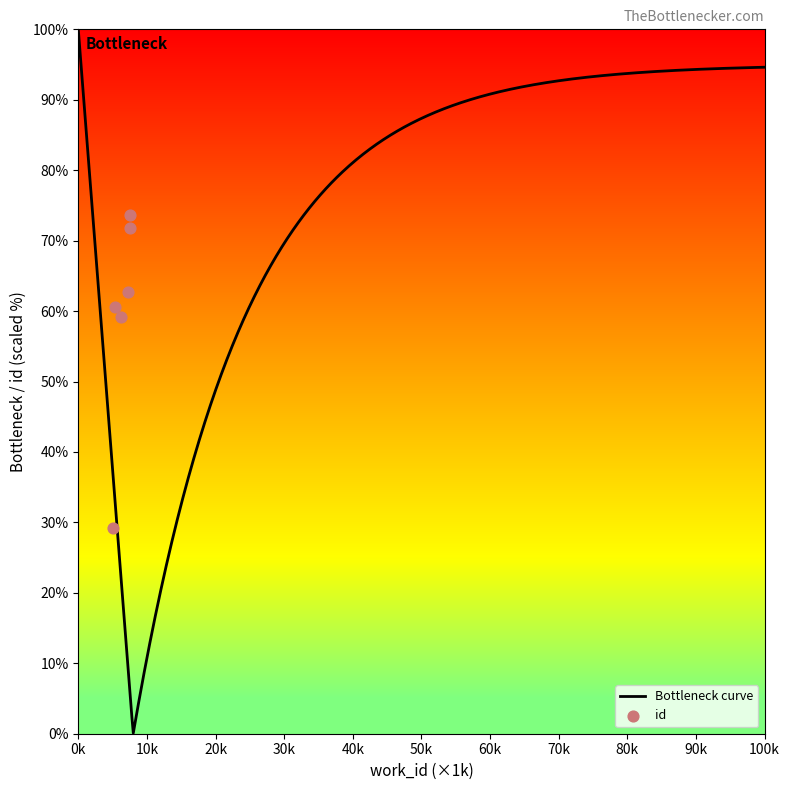

What is the ratio of the value at 7263 to the value at 5369?

1.0